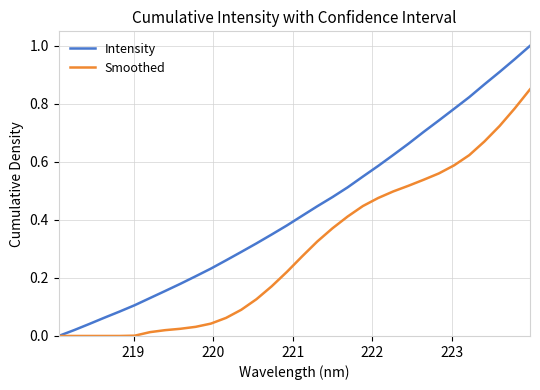

List the series in order of their peak value, highest first.

Intensity, Smoothed